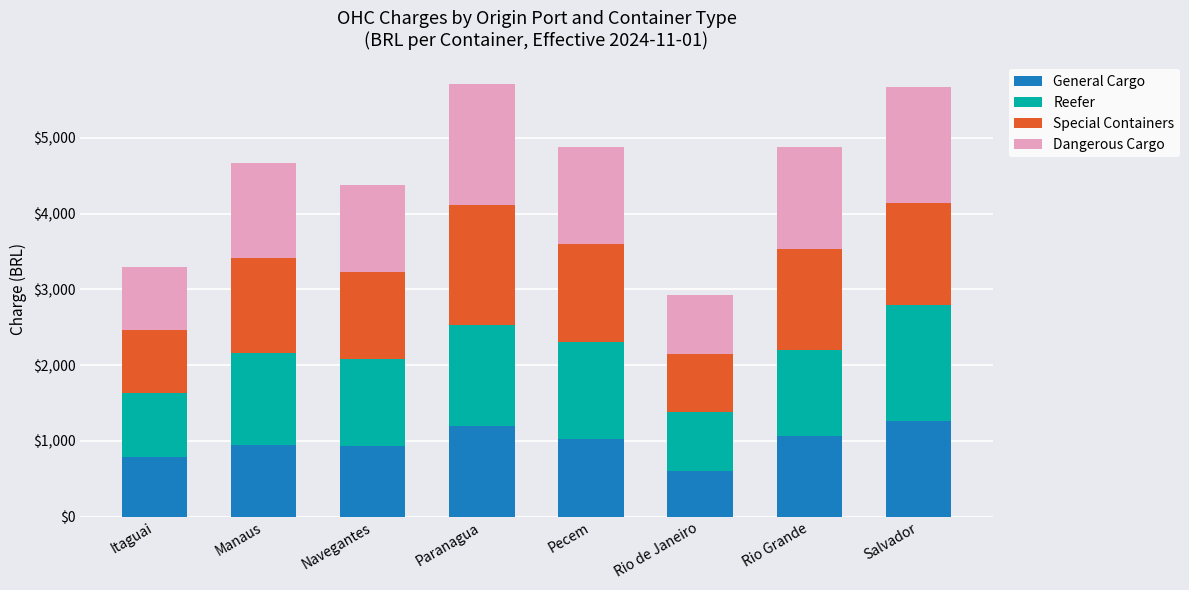

What is the lowest value of the General Cargo series?

600